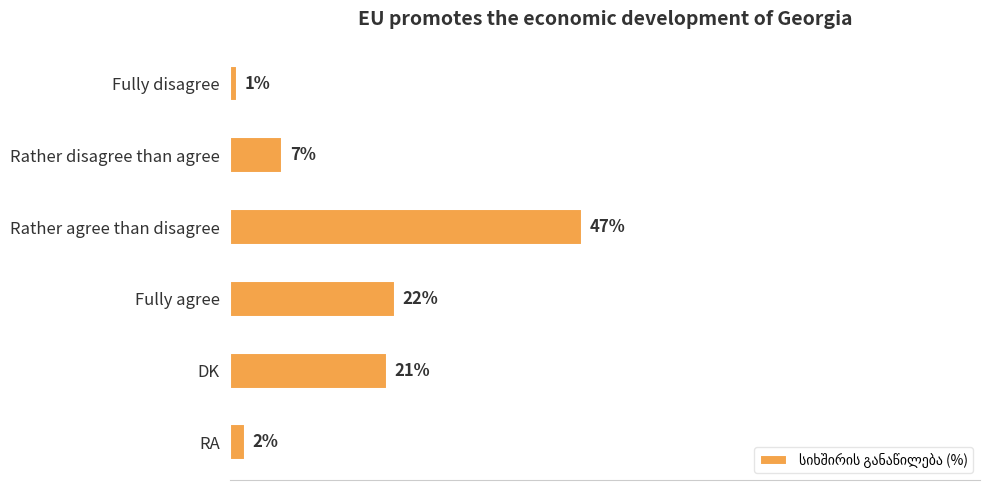

What is the label of the 3rd bar from the bottom?

Fully agree